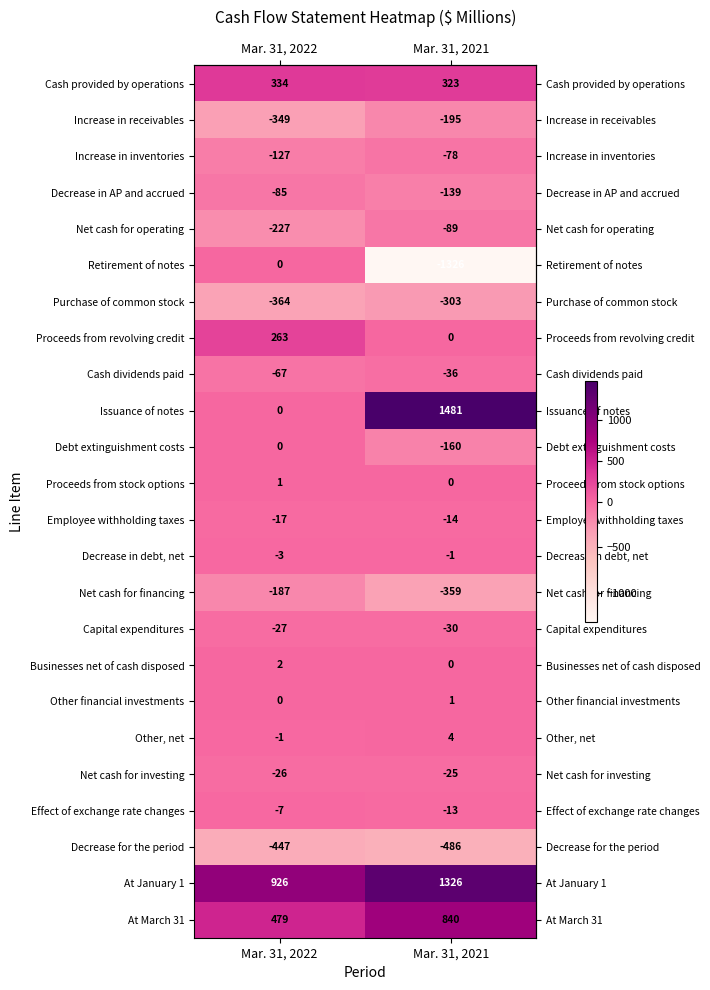

At which category is the sum across all series the highest?

Mar. 31, 2021